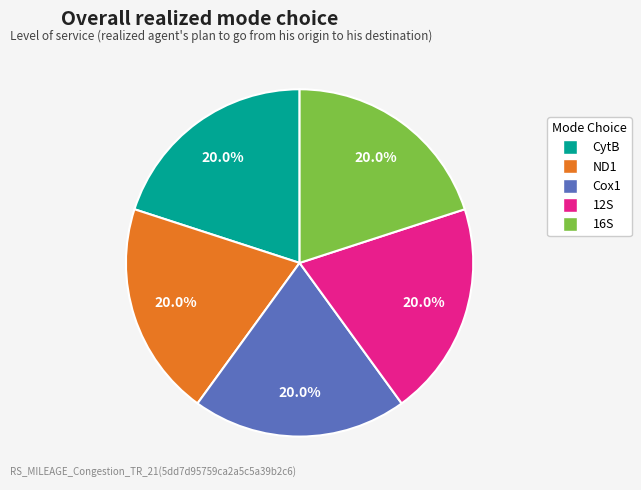

Count the number of slices in the pie.

5